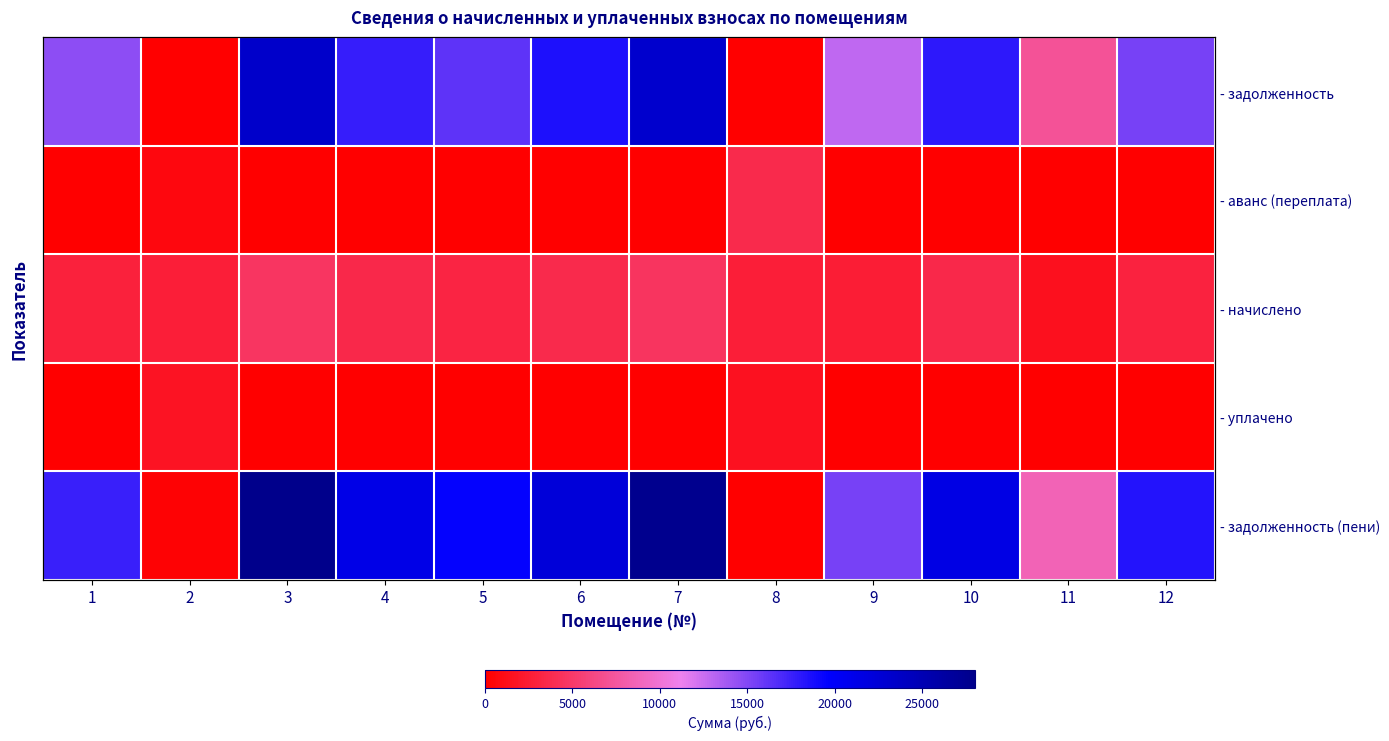

True or false: - аванс (переплата) has a value of 0.0 at 6.

True